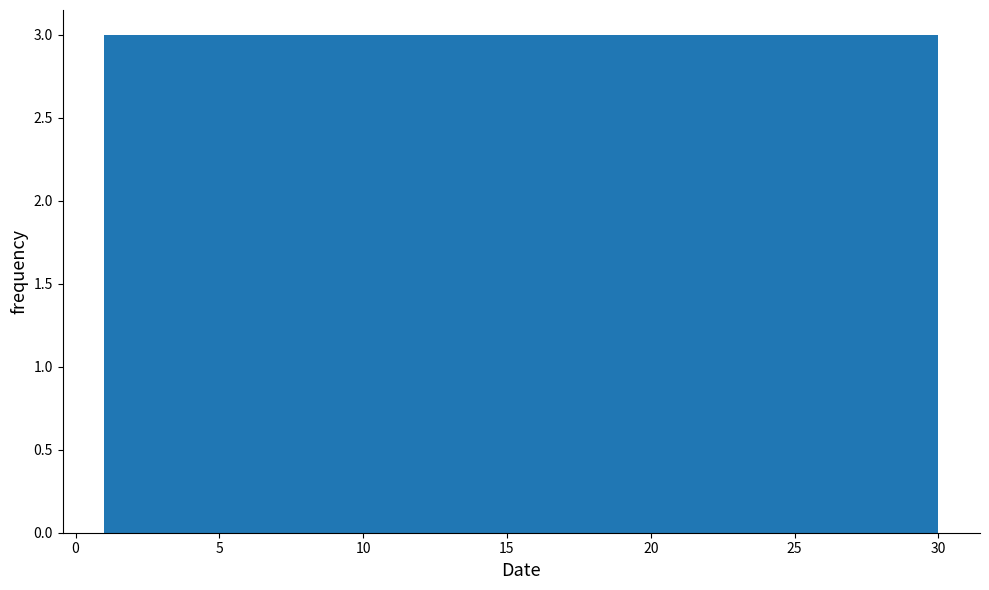

Reading left to right, list every bar in this chart as the range it spans on the x-axis followed by its height. Neither the bar edges nor the heights are printed on the chart, so give them approximately, as read against the axes.

1.0 to 3.9: 3
3.9 to 6.8: 3
6.8 to 9.7: 3
9.7 to 12.6: 3
12.6 to 15.5: 3
15.5 to 18.4: 3
18.4 to 21.3: 3
21.3 to 24.2: 3
24.2 to 27.1: 3
27.1 to 30.0: 3